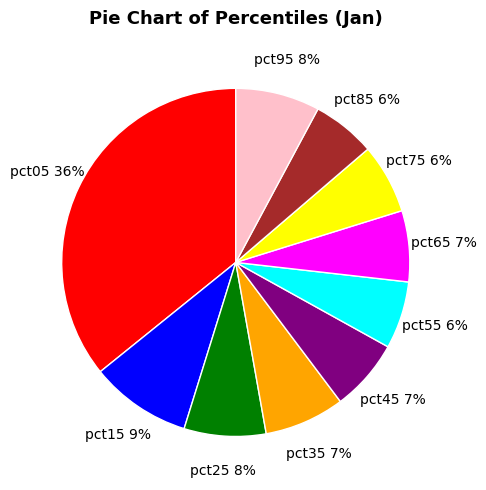

How many segments does this pie chart have?

10